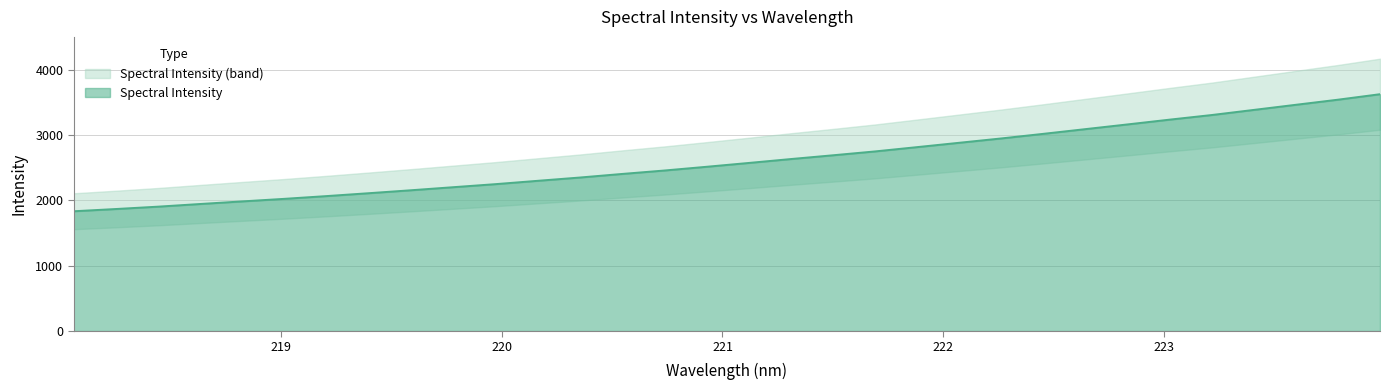

How many lines are shown in the chart?

1